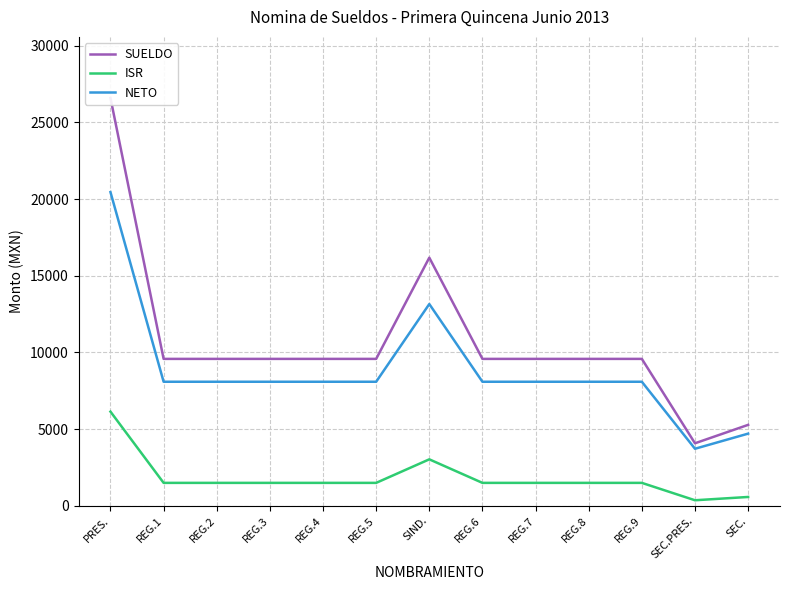

Reading left to right, extract all data points from this chart.

SUELDO: 26589	9577	9577	9577	9577	9577	16179	9577	9577	9577	9577	4073	5274
ISR: 6137	1491	1491	1491	1491	1491	3026	1491	1491	1491	1491	357	572
NETO: 20452	8086	8086	8086	8086	8086	13153	8086	8086	8086	8086	3716	4702